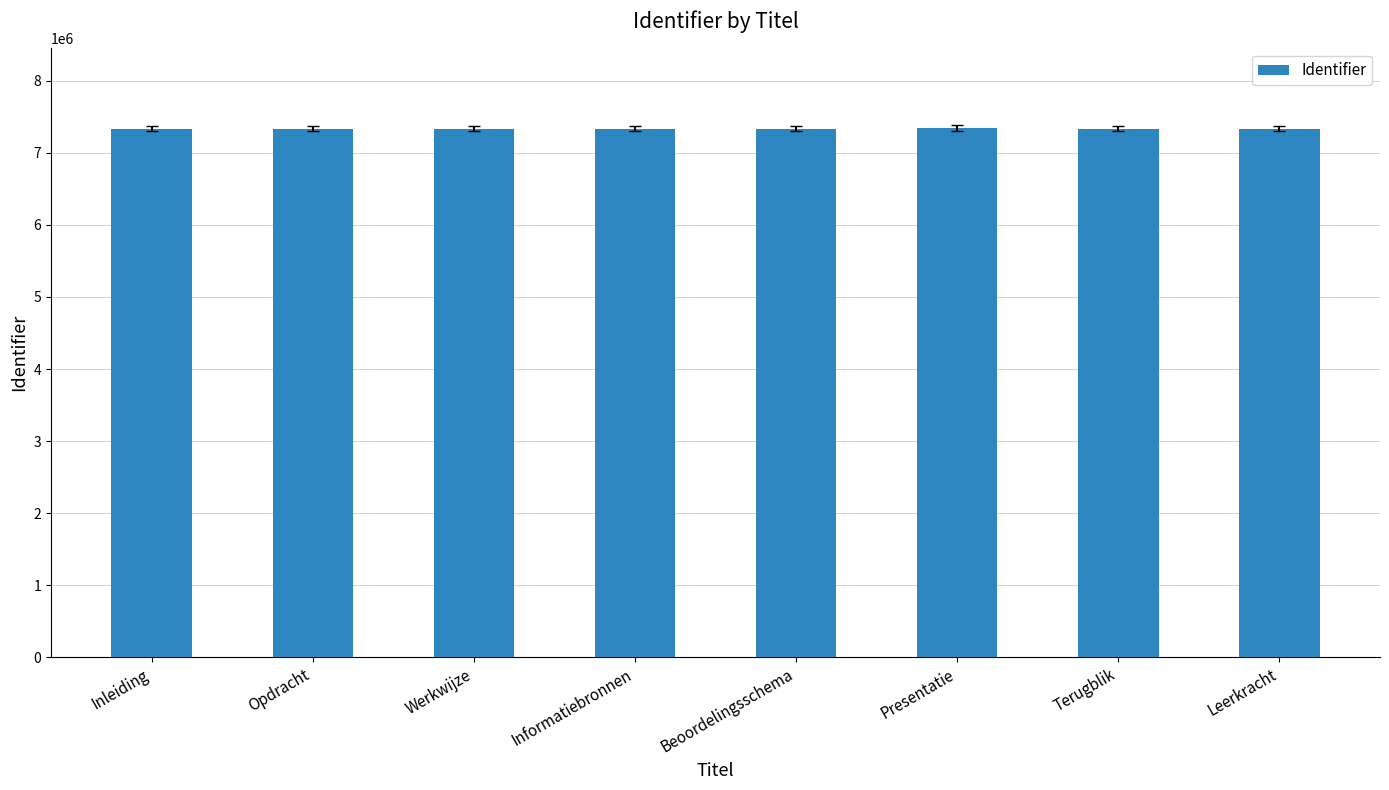

What position from the left is Werkwijze?

3